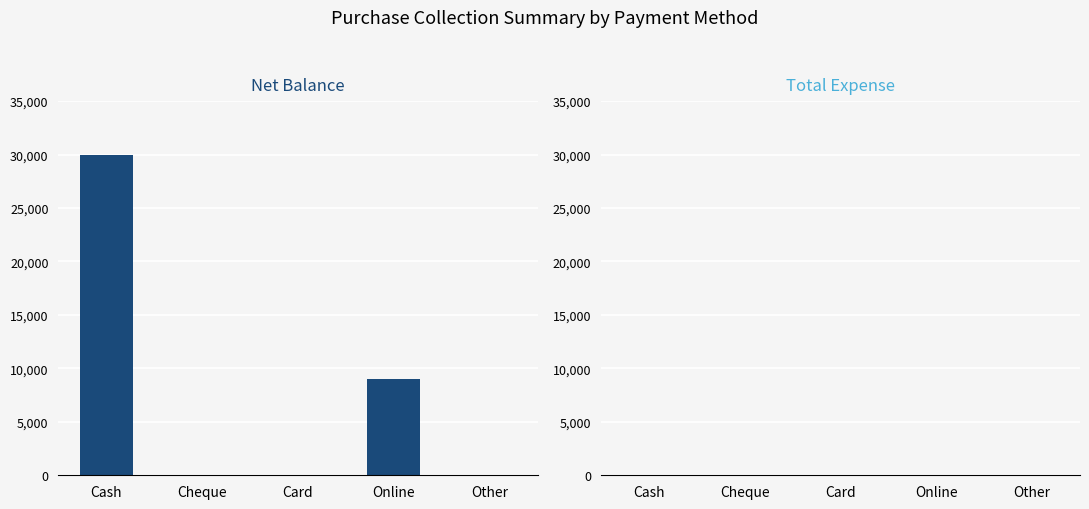

Which has a higher value, Card or Online?

Online